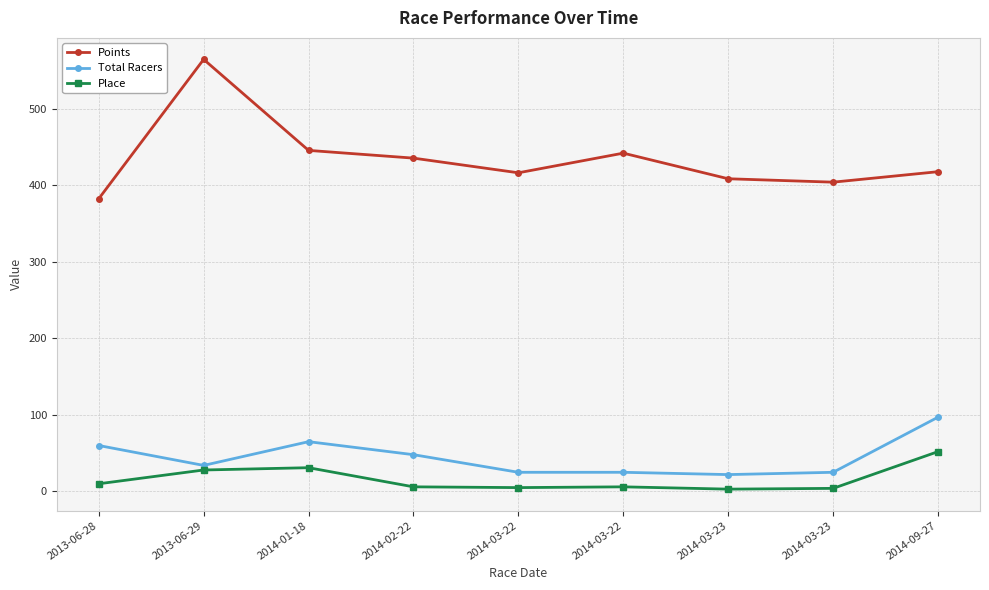

What is the label of the 5th point from the left?

2014-03-22